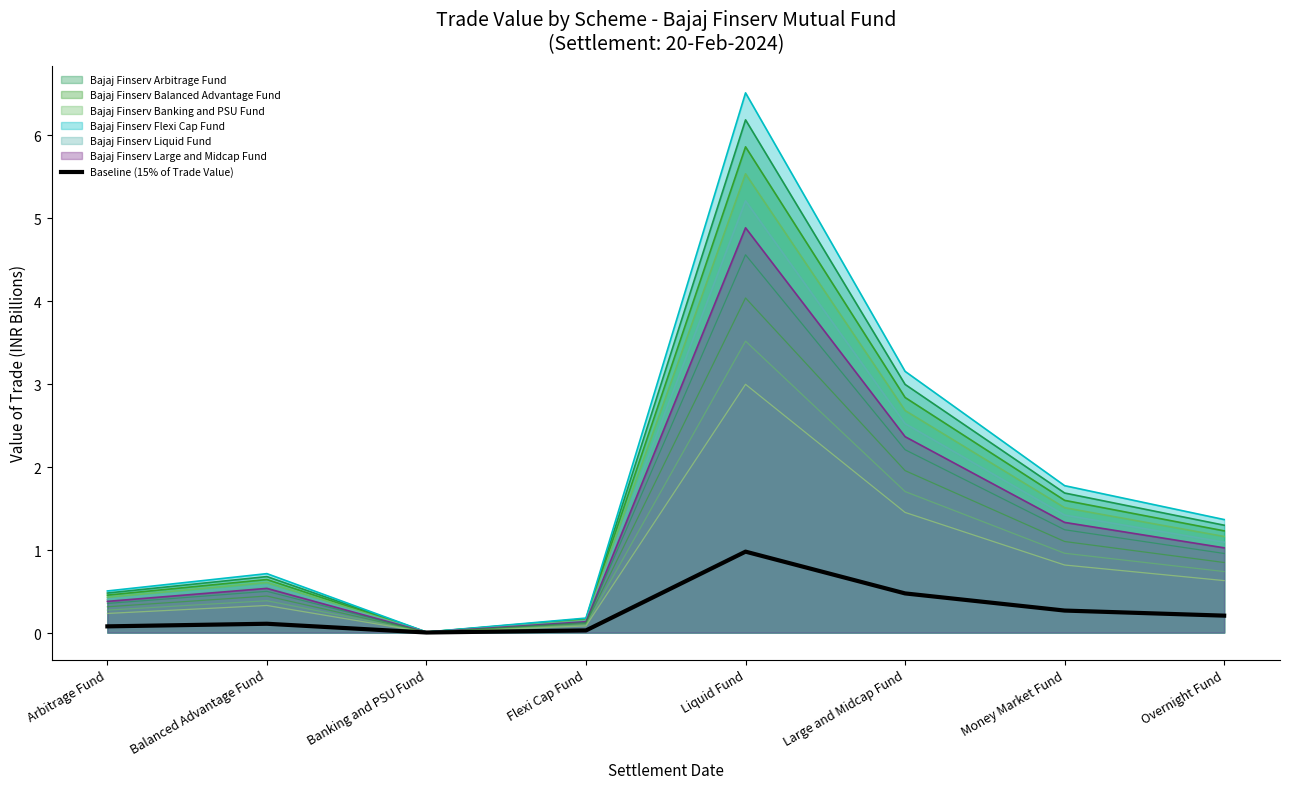

Which label corresponds to the largest value in the chart?

Liquid Fund